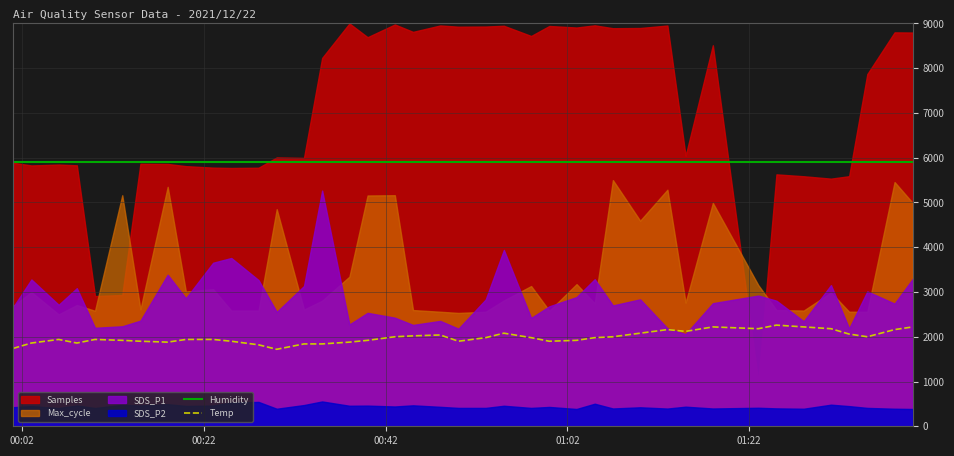

True or false: Humidity and Temp cross at least once.

False